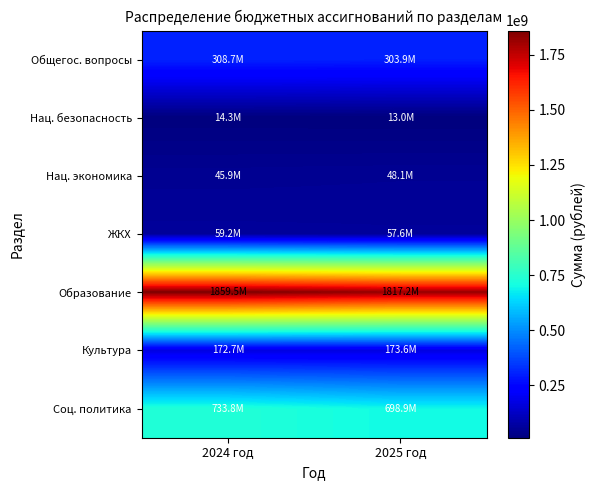

At how many categories does at least one series exceed 196934968?

2